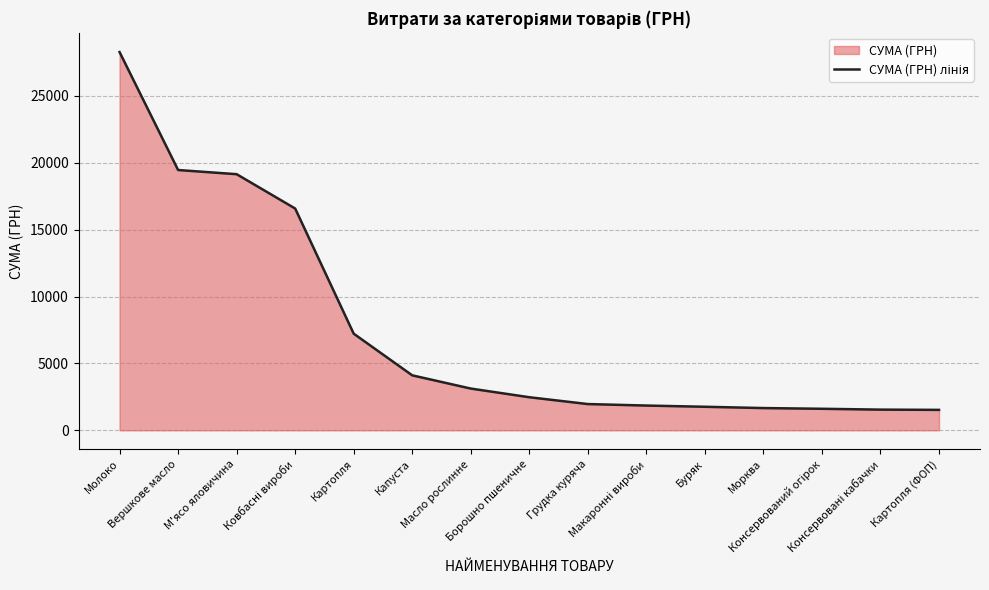

Reading left to right, list all the values displayed in this chart.

28279.3	19461.7	19150.1	16583.5	7227.1	4111.5	3123.4	2475.0	1964.7	1853.0	1762.3	1665.0	1611.8	1548.9	1530.0